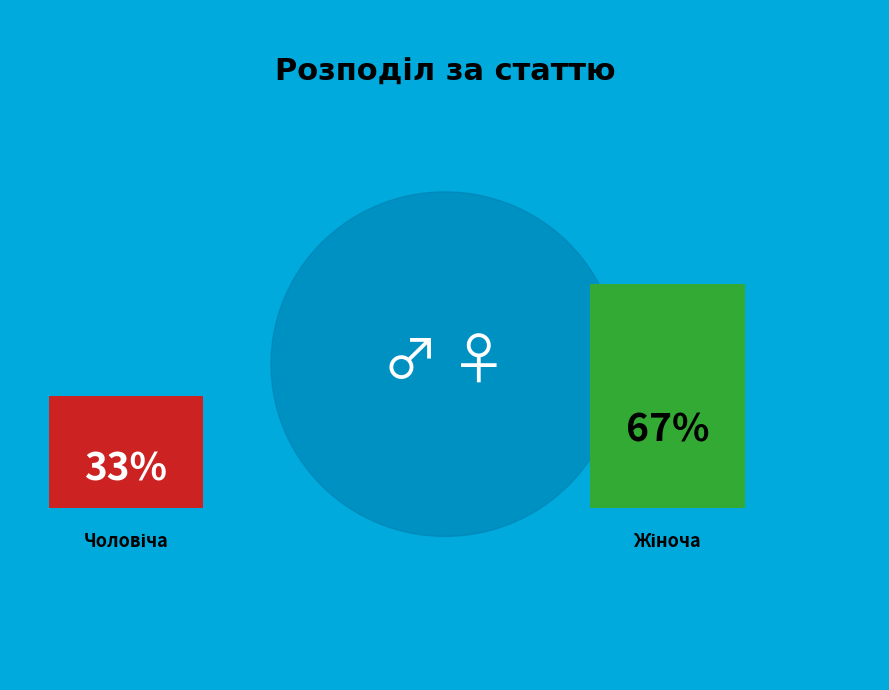

Does Чоловіча represent more than half of the total?

No